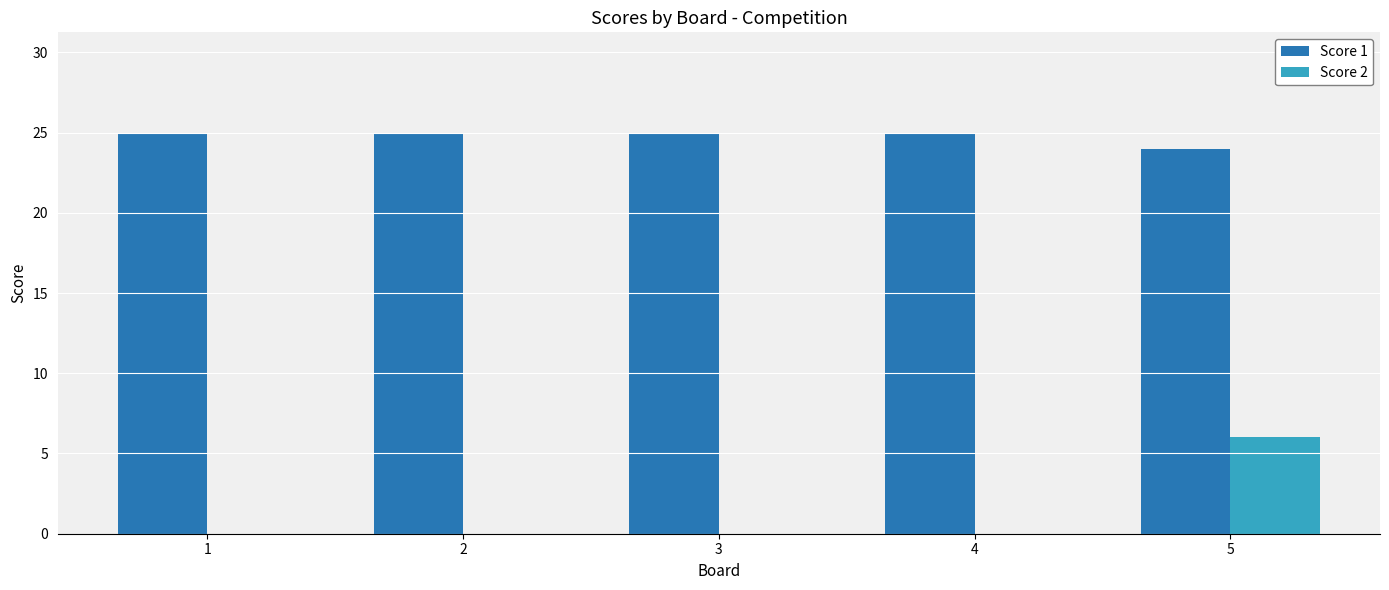

What is the total value across all series at 4?

25